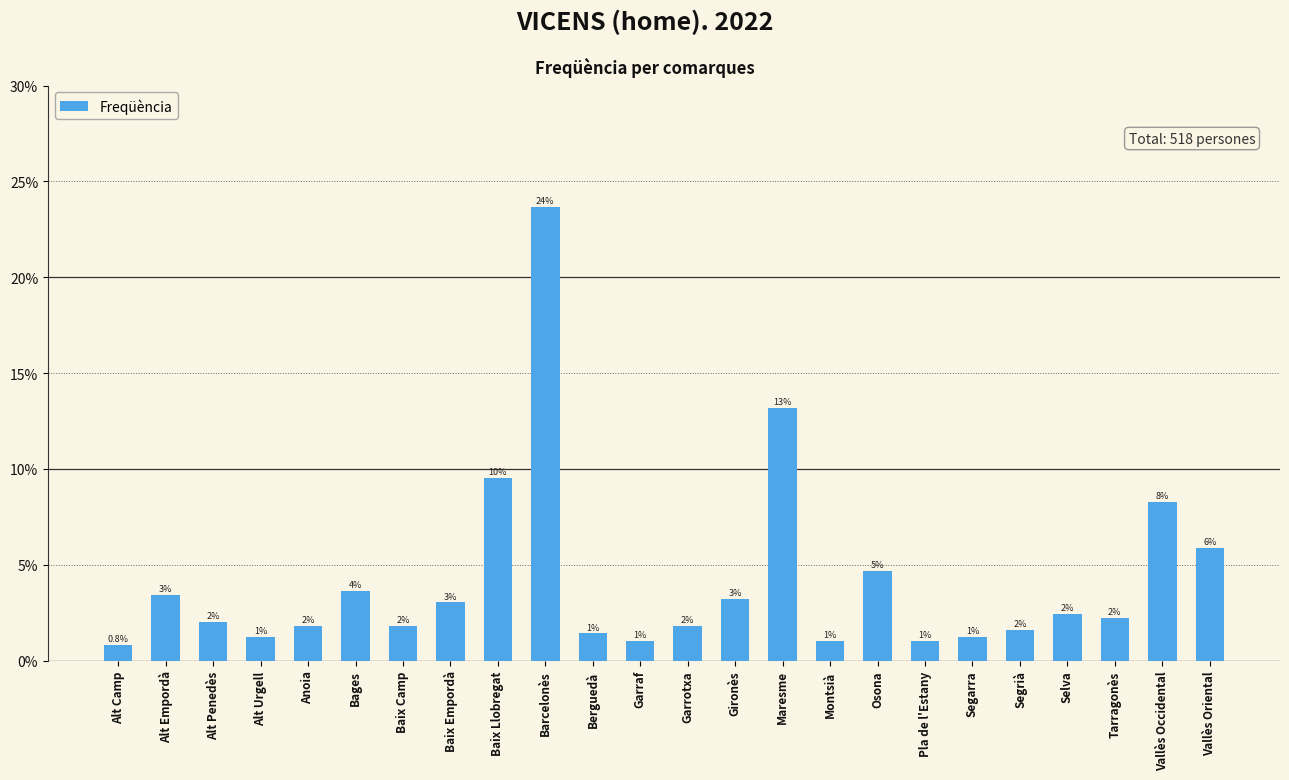

Rank the categories by value from lowest to highest.

Alt Camp, Garraf, Montsià, Pla de l'Estany, Alt Urgell, Segarra, Berguedà, Segrià, Anoia, Baix Camp, Garrotxa, Alt Penedès, Tarragonès, Selva, Baix Empordà, Gironès, Alt Empordà, Bages, Osona, Vallès Oriental, Vallès Occidental, Baix Llobregat, Maresme, Barcelonès